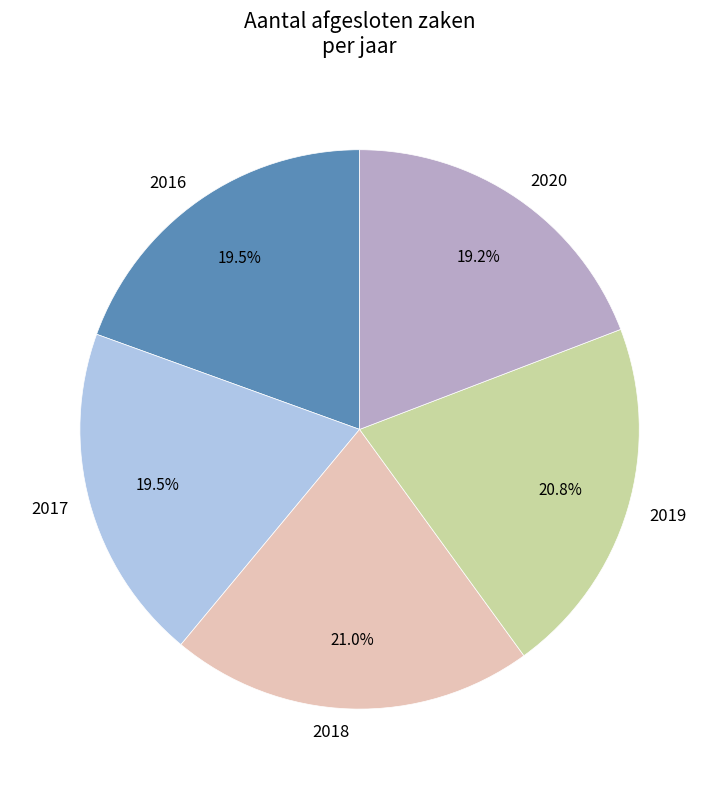

To the nearest percent, what portion does 2020 represent?

19%